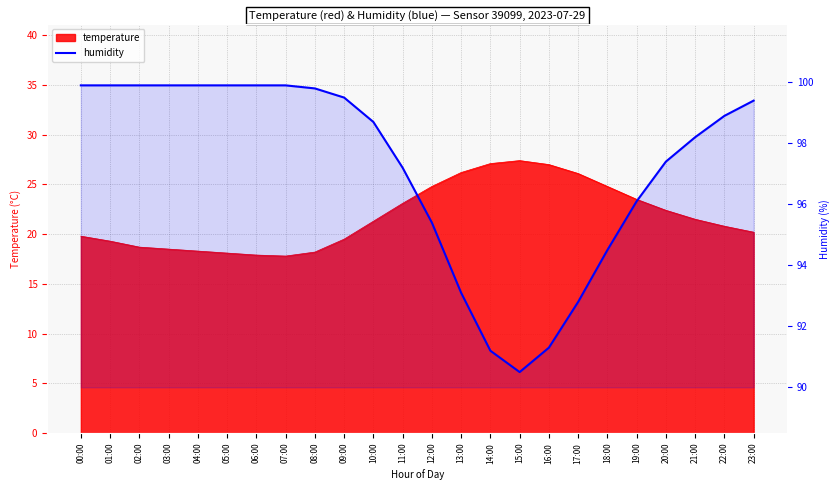

Reading left to right, what are all the values shown in this chart?

00:00=99.9	01:00=99.9	02:00=99.9	03:00=99.9	04:00=99.9	05:00=99.9	06:00=99.9	07:00=99.9	08:00=99.8	09:00=99.5	10:00=98.7	11:00=97.2	12:00=95.4	13:00=93.1	14:00=91.2	15:00=90.5	16:00=91.3	17:00=92.8	18:00=94.5	19:00=96.1	20:00=97.4	21:00=98.2	22:00=98.9	23:00=99.4